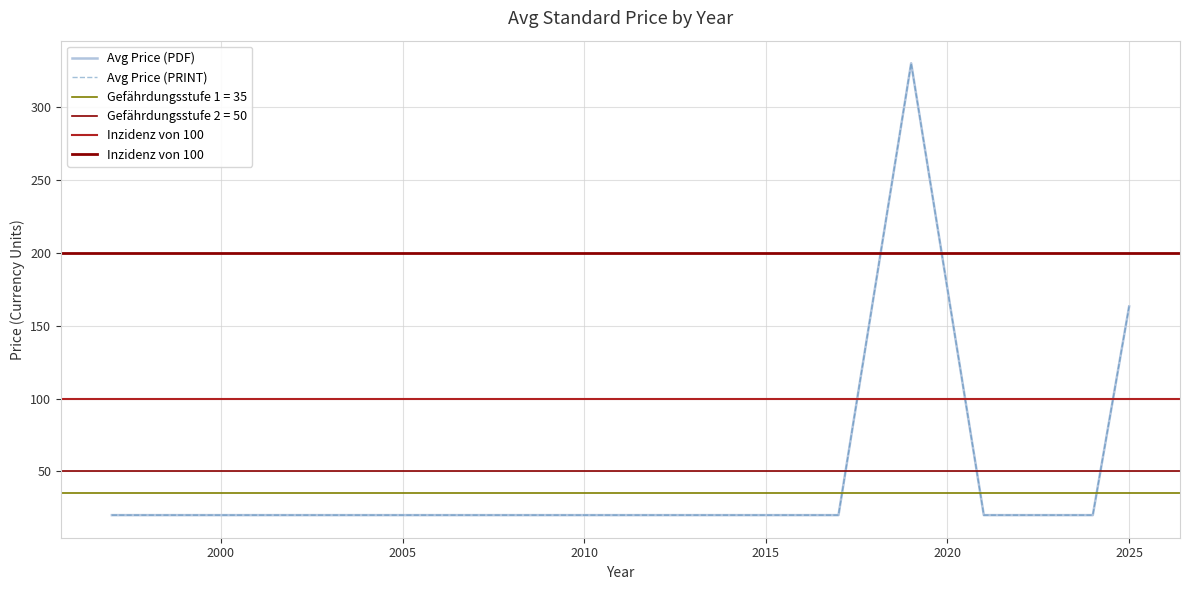

Is the value of Avg Price (PDF) at 2018 greater than the value of Avg Price (PRINT) at 2018?

No